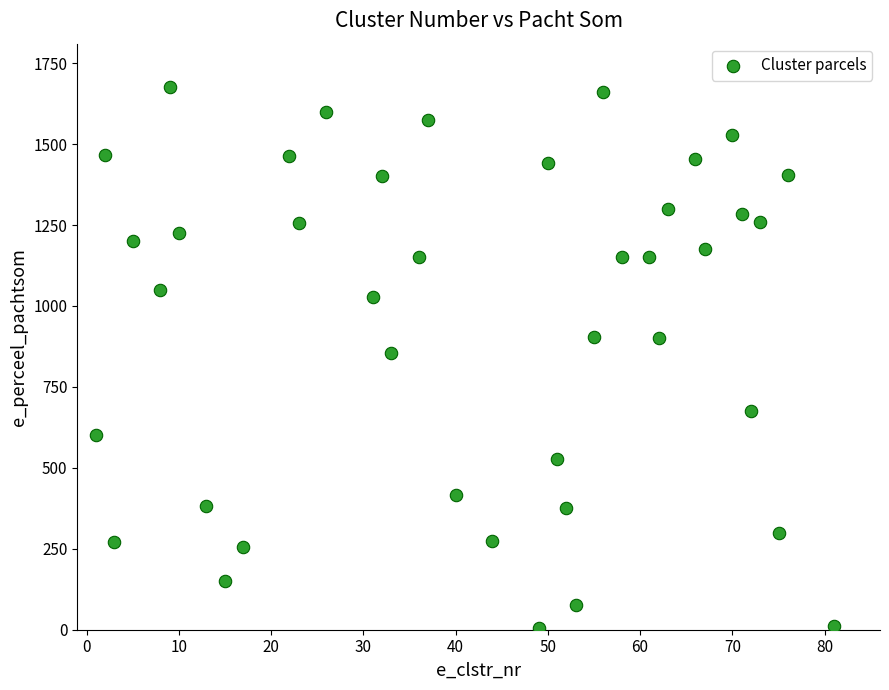

What is the range of Y values (max minus min)?

1671.0